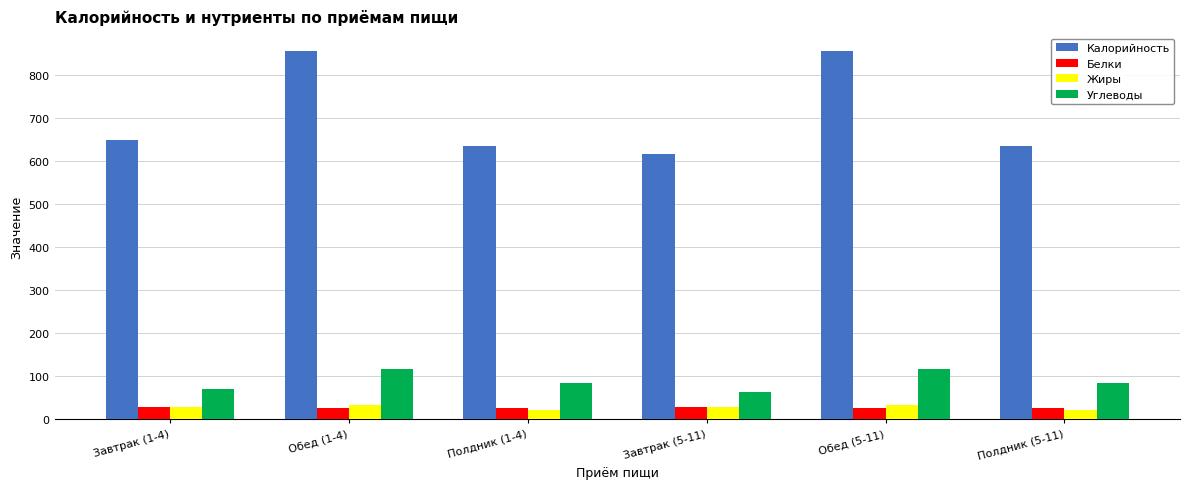

Which series has the largest total across all categories?

Калорийность